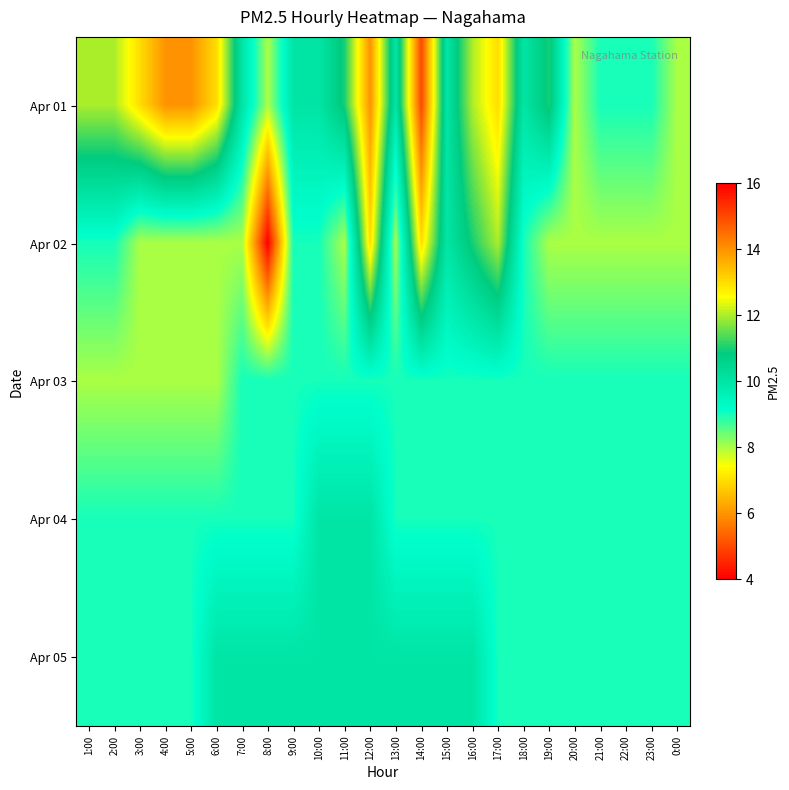

Reading right to left, transcribe all the data shown in this chart.

Apr 01: 0:00=8	23:00=9	22:00=9	21:00=9	20:00=8	19:00=11	18:00=10	17:00=13	16:00=12	15:00=10	14:00=15	13:00=10	12:00=14	11:00=11	10:00=10	9:00=10	8:00=8	7:00=10	6:00=13	5:00=14	4:00=14	3:00=13	2:00=12	1:00=12
Apr 02: 0:00=8	23:00=8	22:00=8	21:00=8	20:00=8	19:00=8	18:00=9	17:00=12	16:00=11	15:00=10	14:00=13	13:00=8	12:00=13	11:00=8	10:00=9	9:00=9	8:00=4	7:00=8	6:00=8	5:00=8	4:00=8	3:00=8	2:00=9	1:00=9
Apr 03: 0:00=9	23:00=9	22:00=9	21:00=9	20:00=9	19:00=9	18:00=9	17:00=9	16:00=9	15:00=9	14:00=9	13:00=9	12:00=9	11:00=9	10:00=9	9:00=9	8:00=9	7:00=9	6:00=8	5:00=8	4:00=8	3:00=8	2:00=8	1:00=8
Apr 04: 0:00=9	23:00=9	22:00=9	21:00=9	20:00=9	19:00=9	18:00=9	17:00=9	16:00=9	15:00=9	14:00=9	13:00=9	12:00=10	11:00=10	10:00=10	9:00=9	8:00=9	7:00=9	6:00=9	5:00=9	4:00=9	3:00=9	2:00=9	1:00=9
Apr 05: 0:00=9	23:00=9	22:00=9	21:00=9	20:00=9	19:00=9	18:00=9	17:00=9	16:00=10	15:00=10	14:00=10	13:00=10	12:00=10	11:00=10	10:00=10	9:00=10	8:00=10	7:00=10	6:00=10	5:00=9	4:00=9	3:00=9	2:00=9	1:00=9